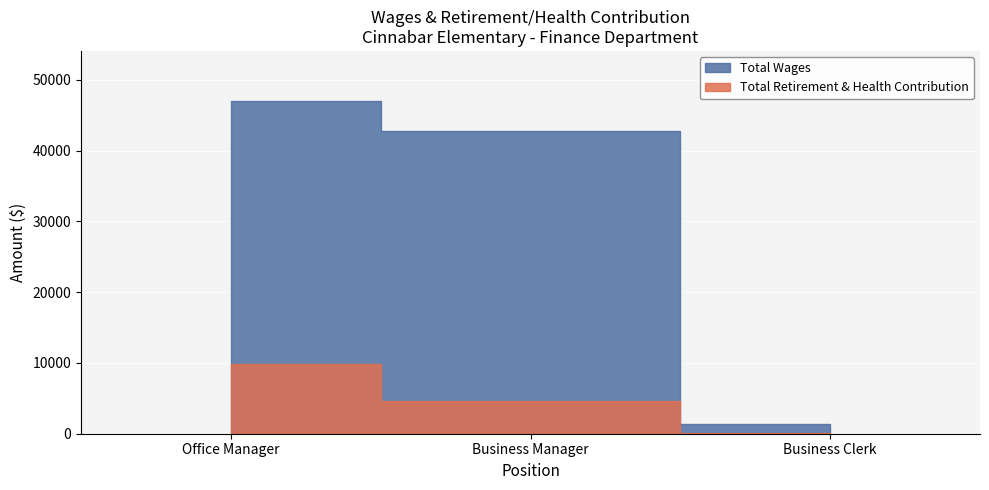

What is the sum of the Total Retirement & Health Contribution values at Business Clerk and Office Manager?

9986